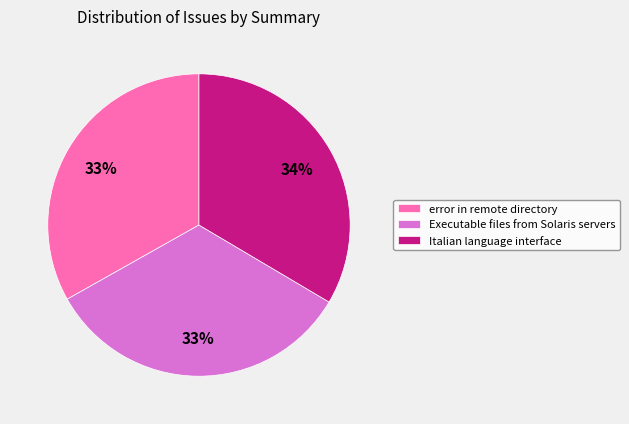

Is it true that Italian language interface is 34% of the pie?

True